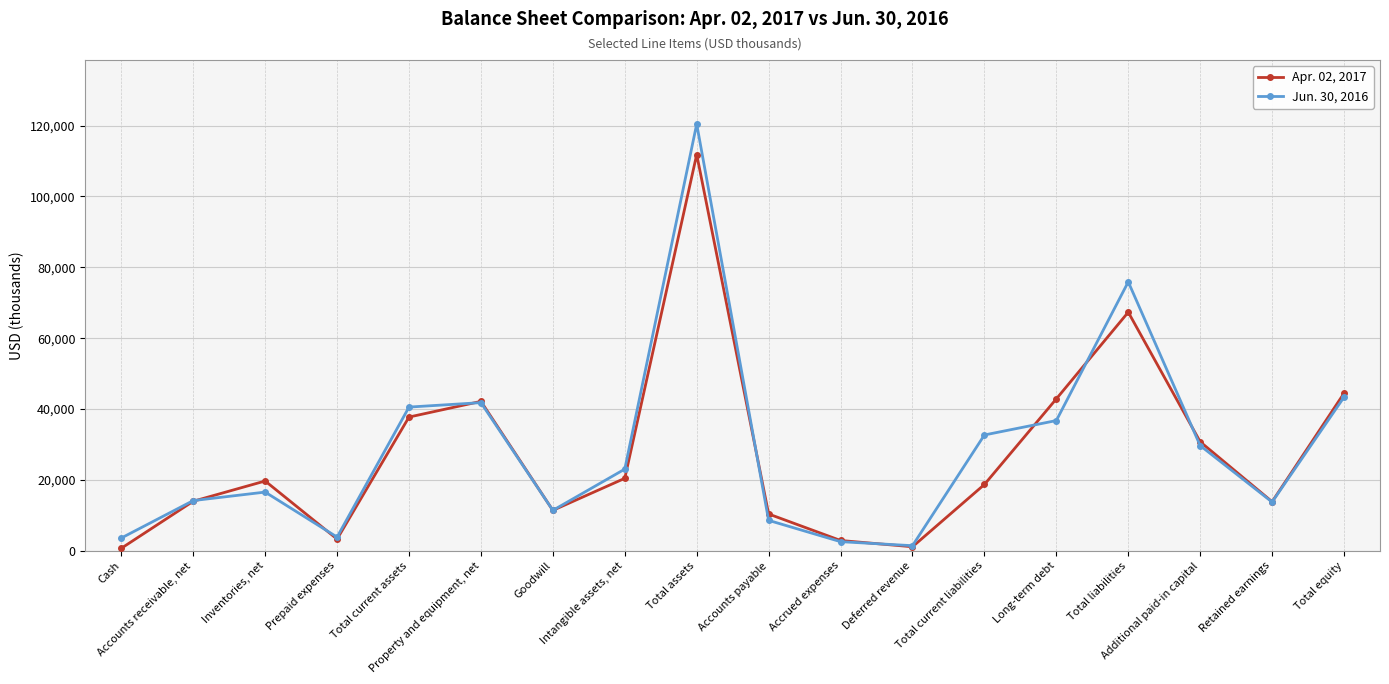

At how many categories does at least one series exceed 49714?

2